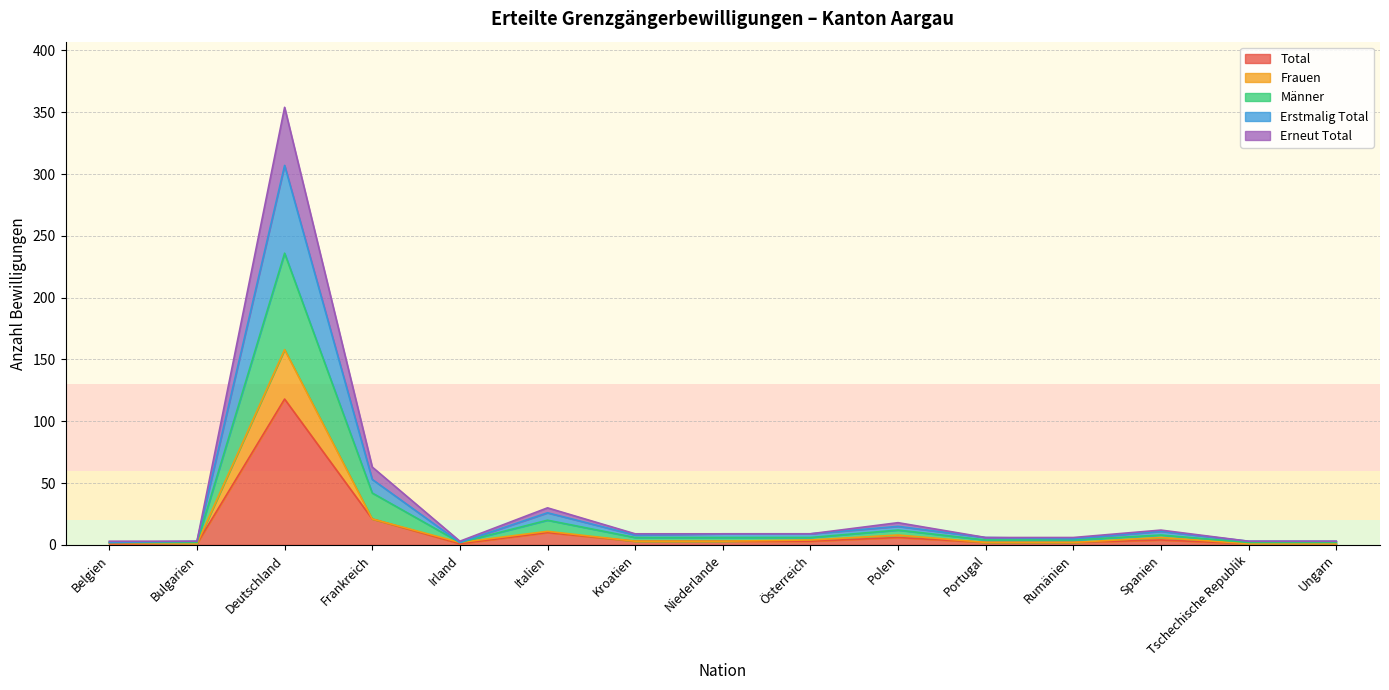

Which has a higher value, Kroatien or Portugal?

Kroatien